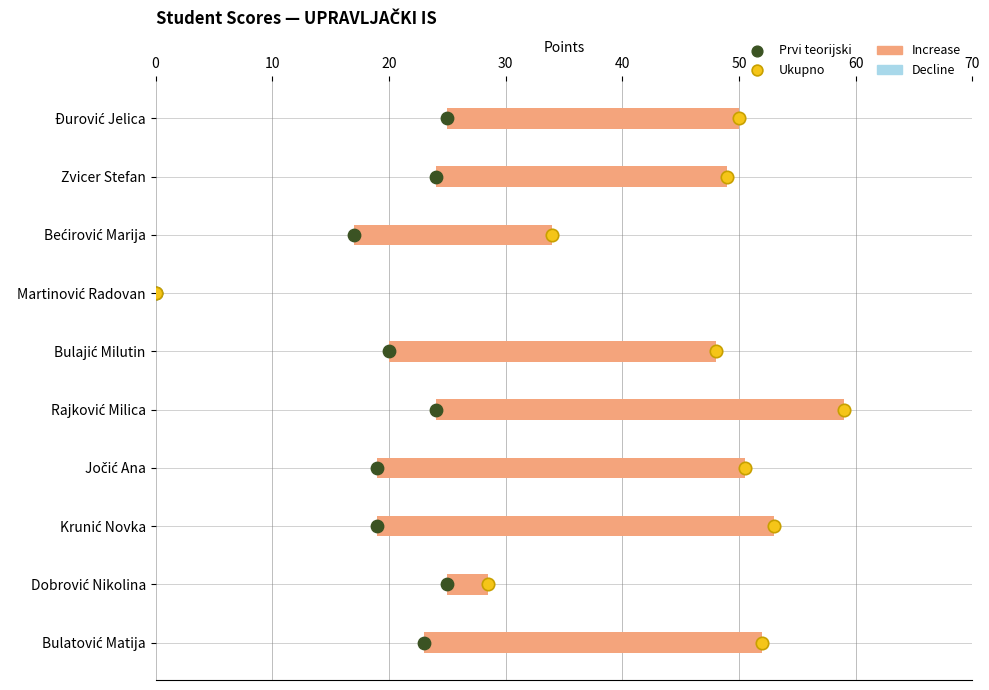

Which series contains the lowest Y value?

Prvi teorijski